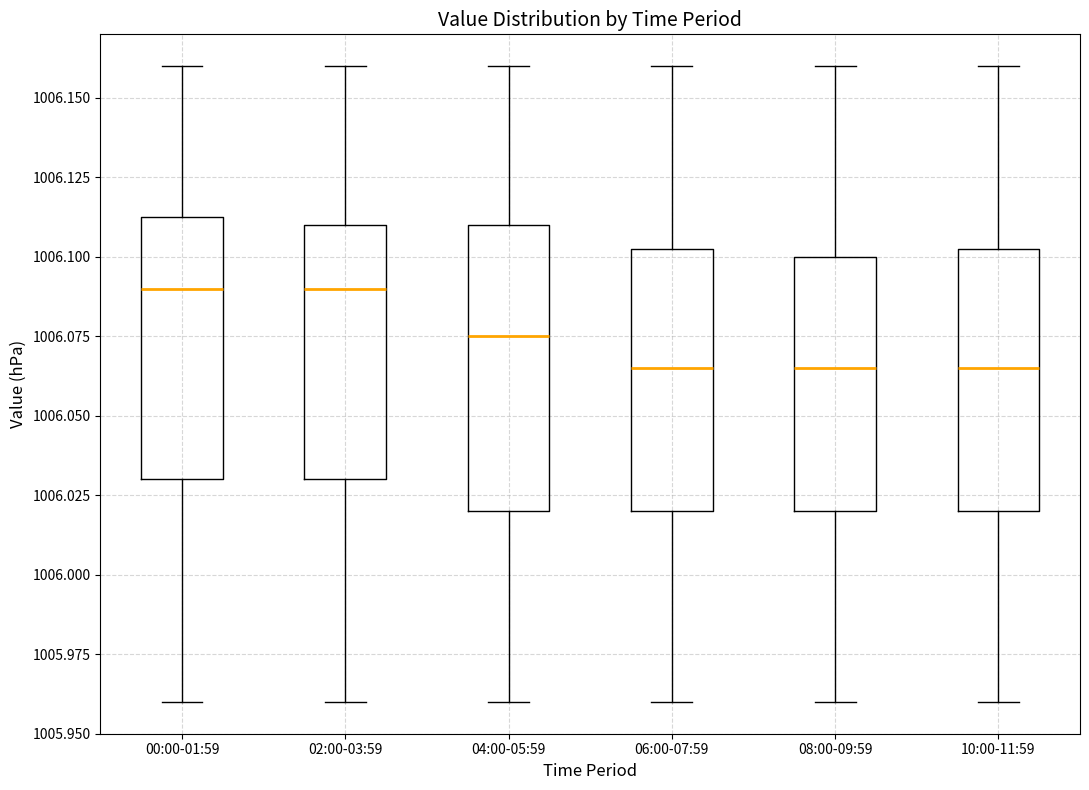

Where is the lower edge of the box for 00:00-01:59 on the y-axis? The values are not printed on the chart, so give them approximately, as read against the axis.

1006.030